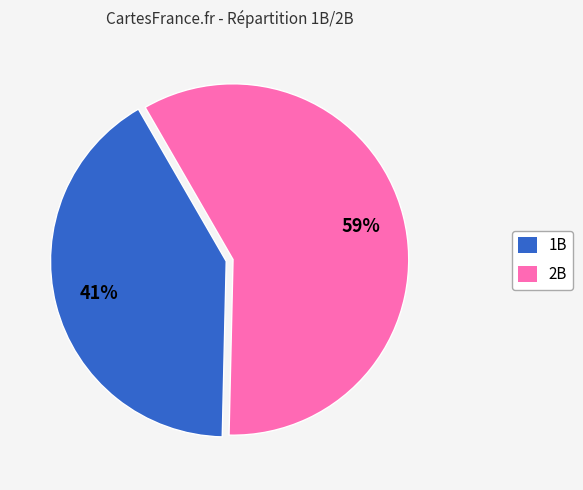

Which category has the biggest portion of the pie?

2B